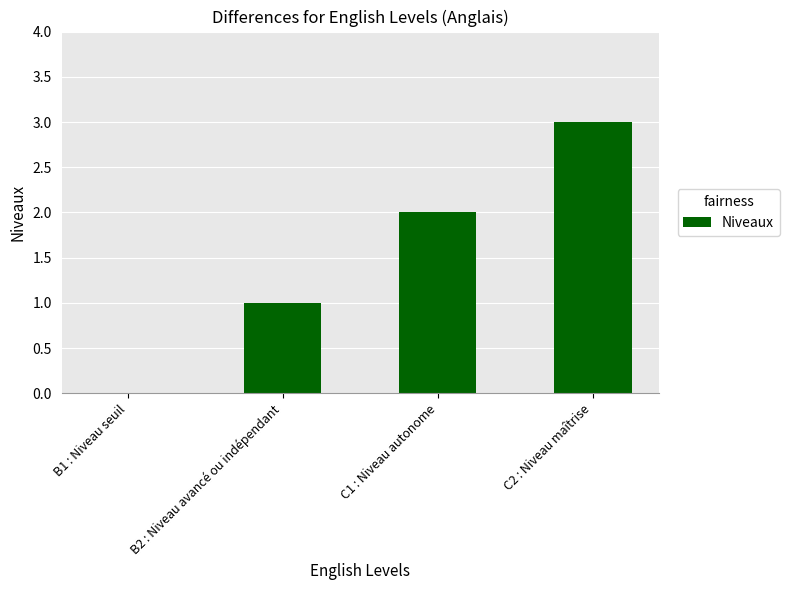

What is the change in value from B2 : Niveau avancé ou indépendant to C2 : Niveau maîtrise?

+2